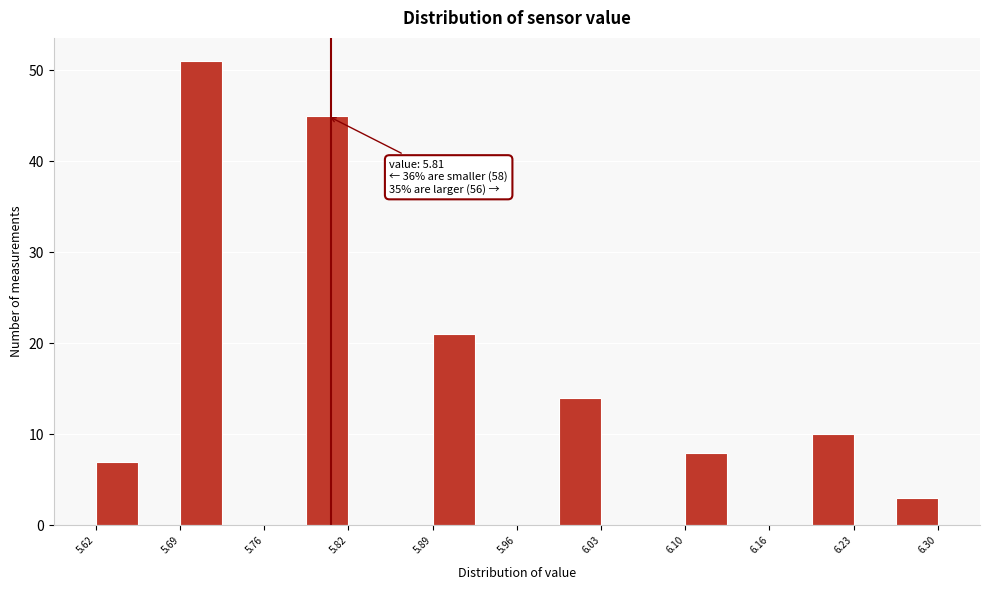

Around what value on the x-axis is the tallest bar? Give the approximate position of its centre, as read against the axis.

5.71